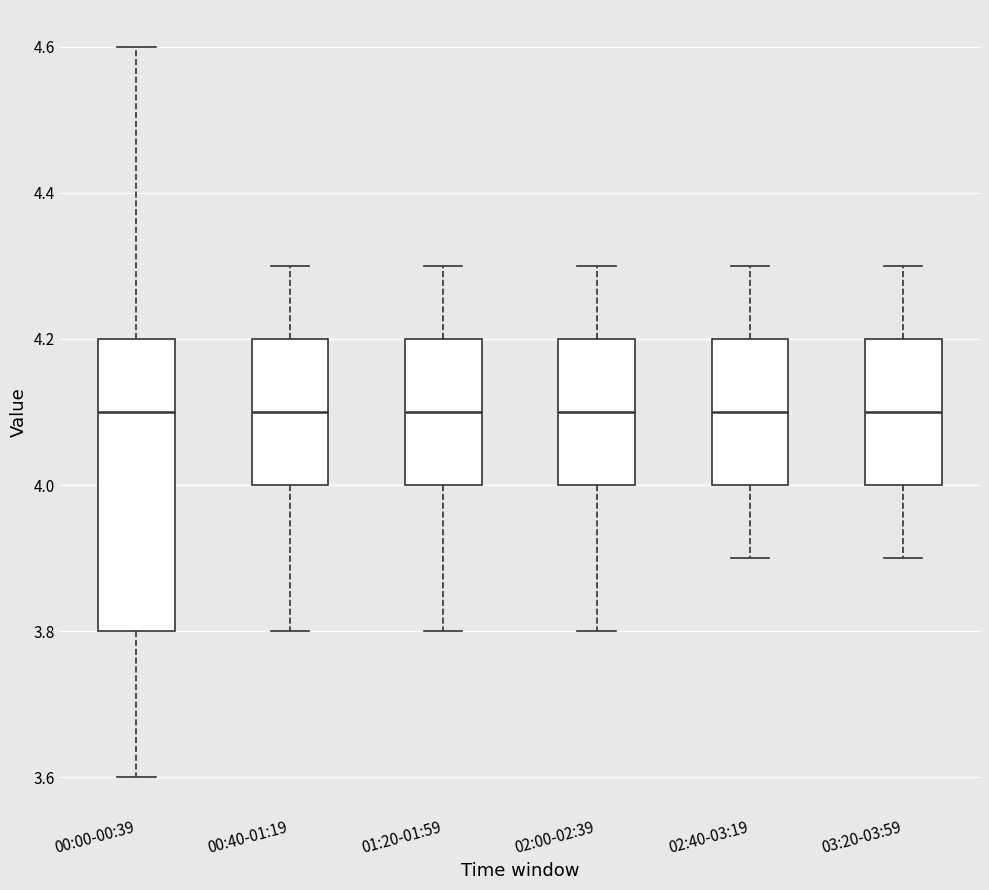

Which box is the tallest, from its lower edge to its upper edge?

00:00-00:39